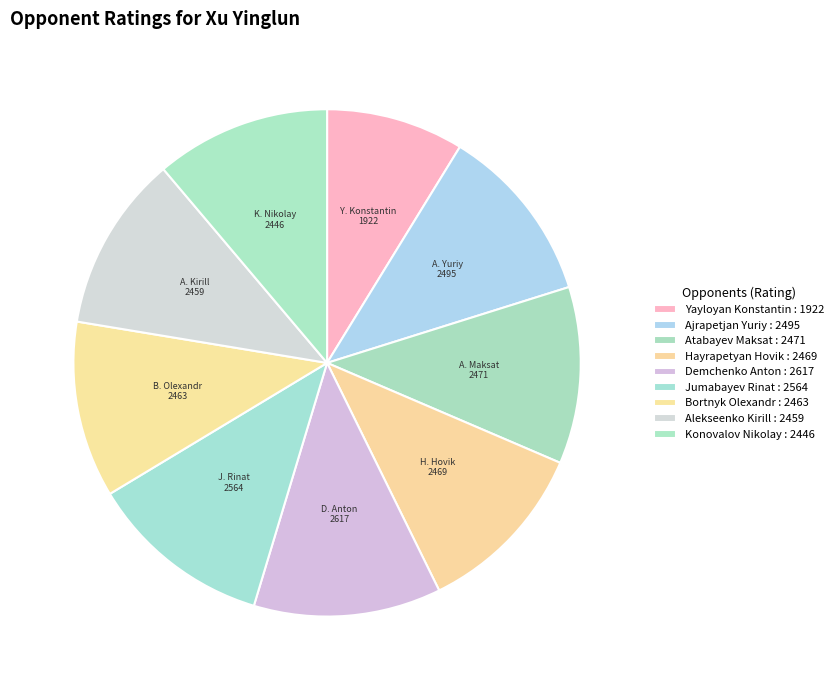

Count the number of slices in the pie.

9